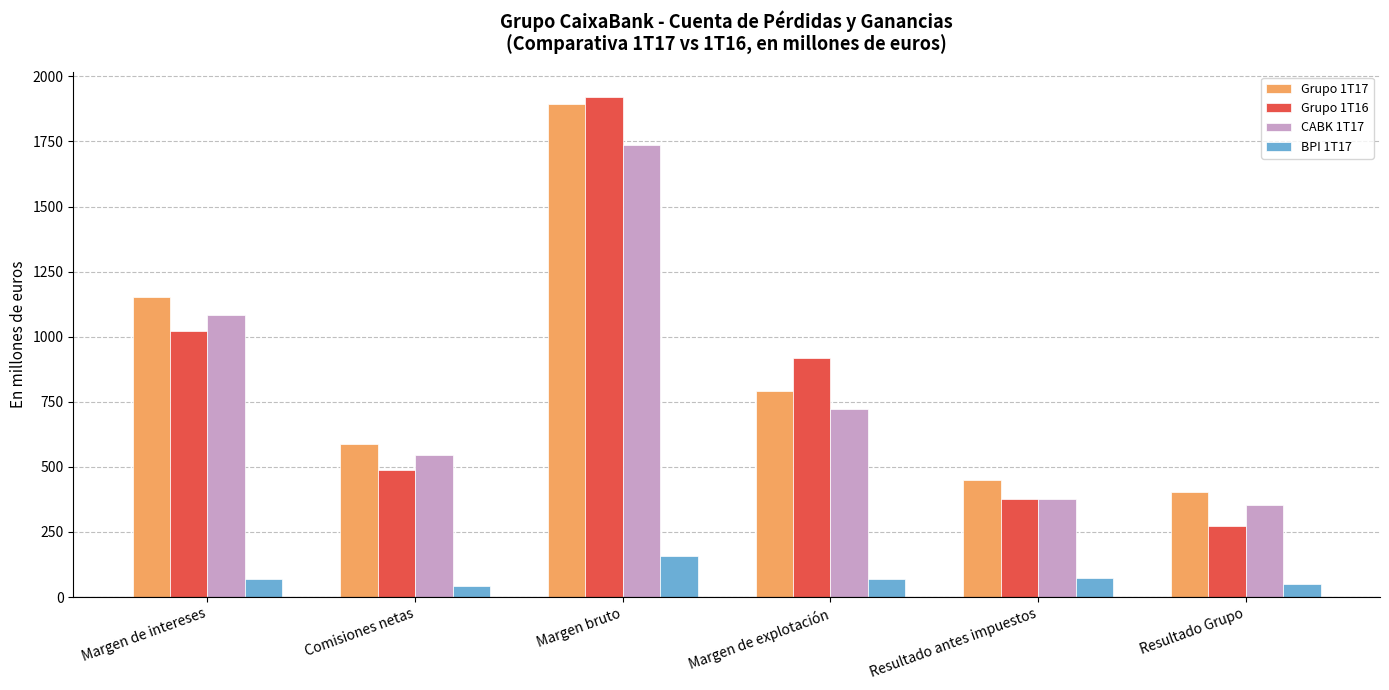

What is the sum of all Grupo 1T17 values?

5280